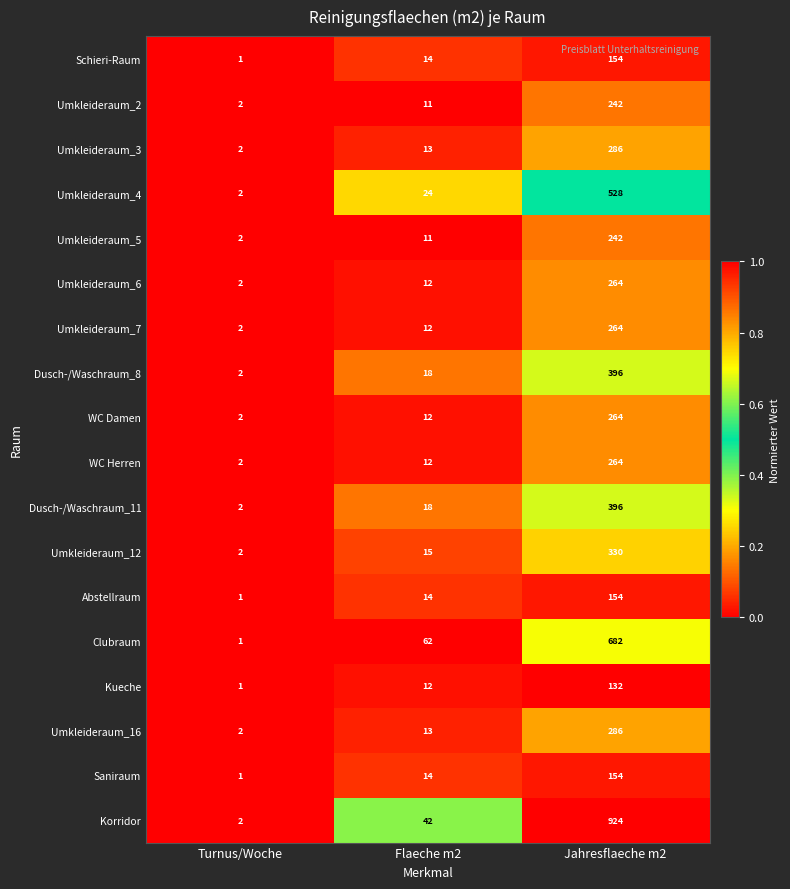

What is the difference between the Umkleideraum_2 values at Flaeche m2 and Jahresflaeche m2?

231